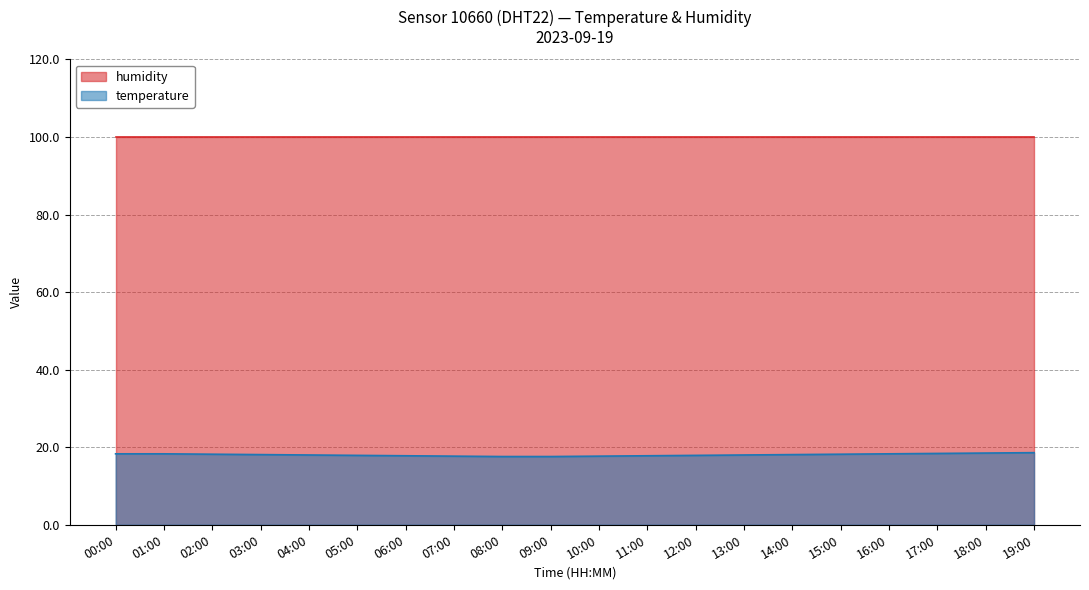

What position from the left is 08:00?

9